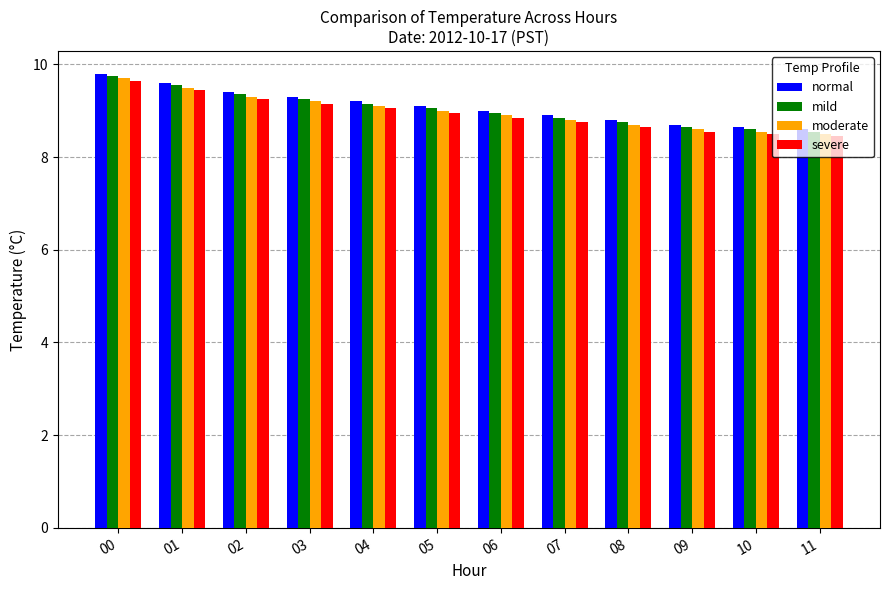

What is the difference between the normal values at 00 and 07?

0.9